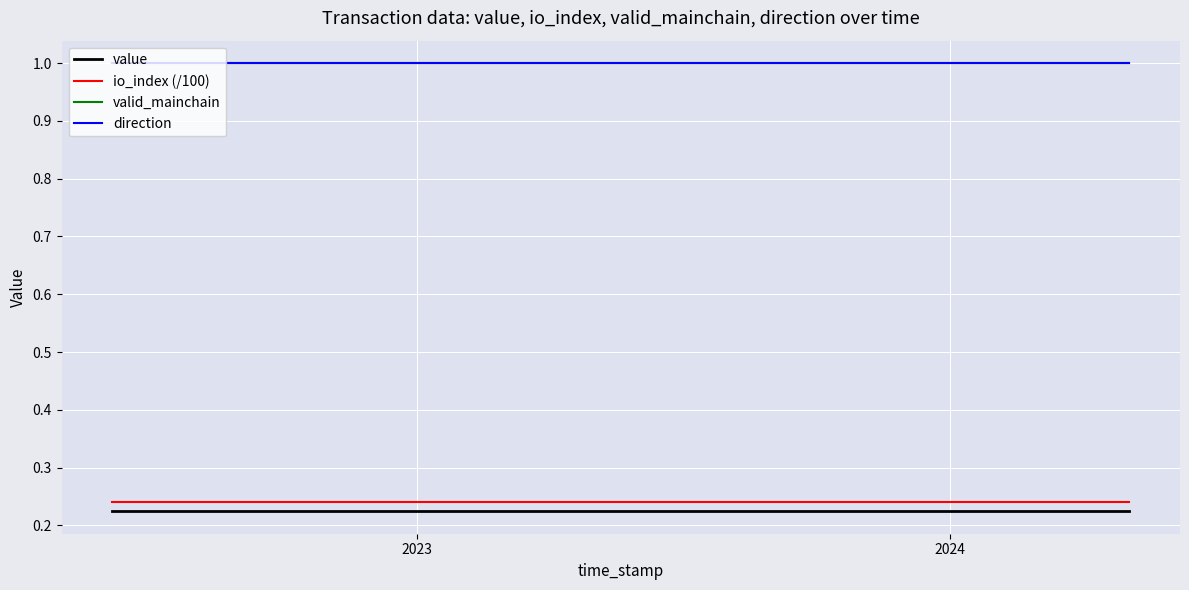

Rank the series by their maximum value, from highest to lowest.

valid_mainchain, direction, io_index (/100), value